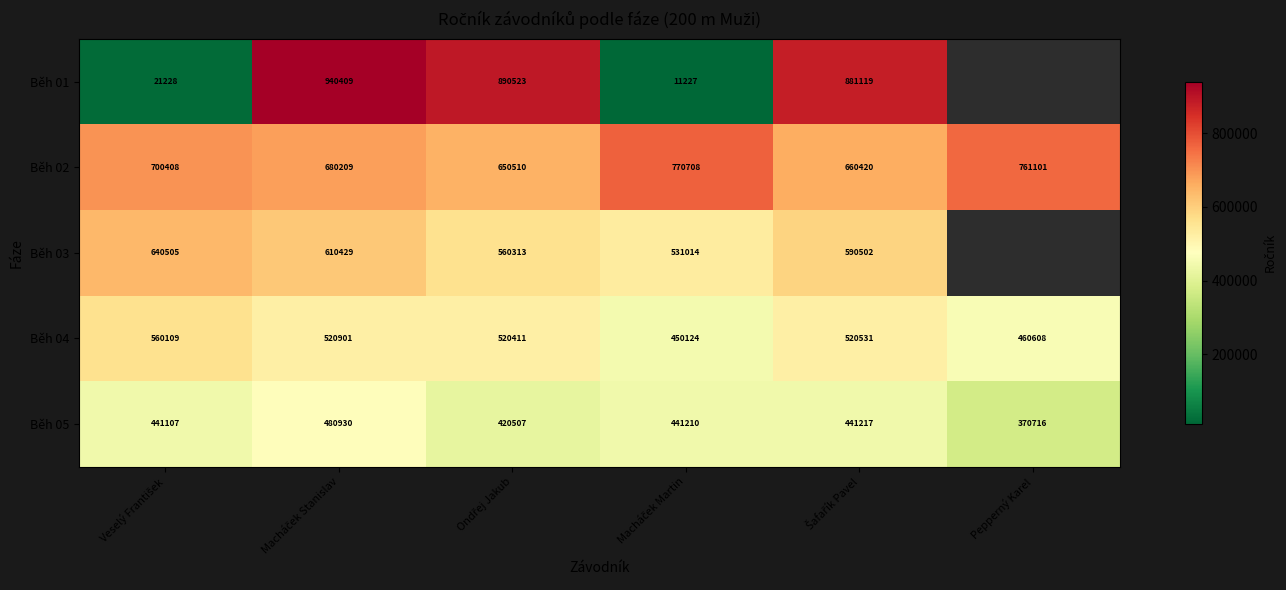

True or false: Běh 02 has a value of 1242457 at Pepperný Karel.

False